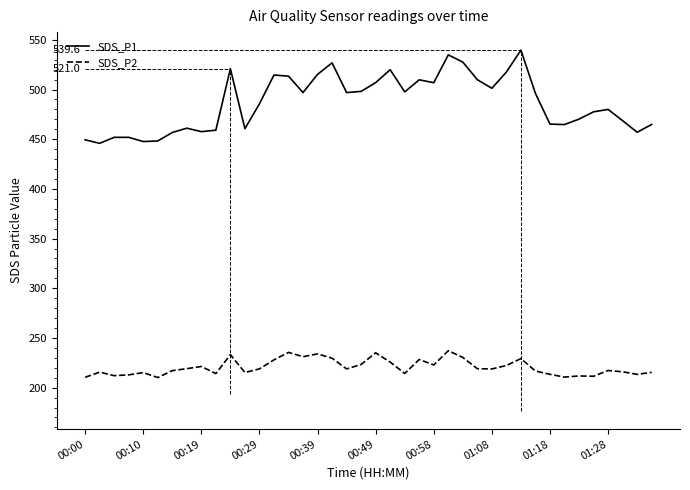

What is the greatest value displayed?

539.6